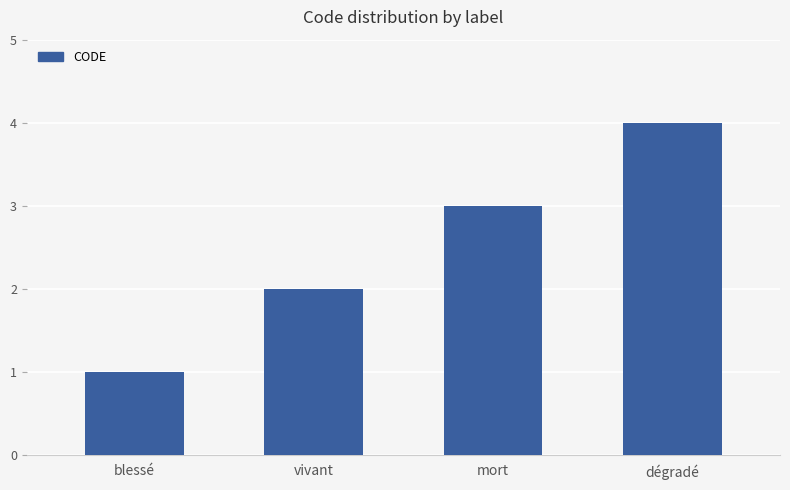

Count the number of categories in the chart.

4